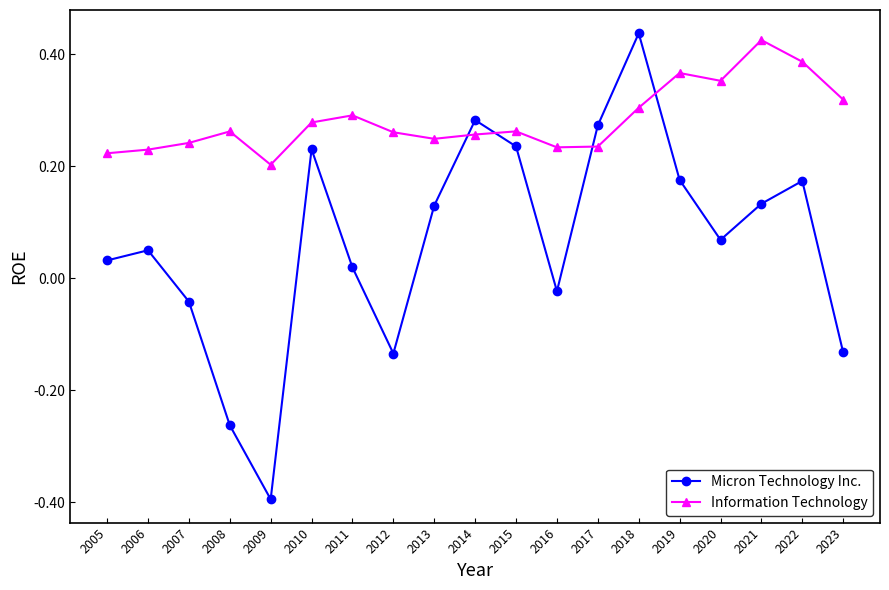

Does the chart have visible grid lines?

No